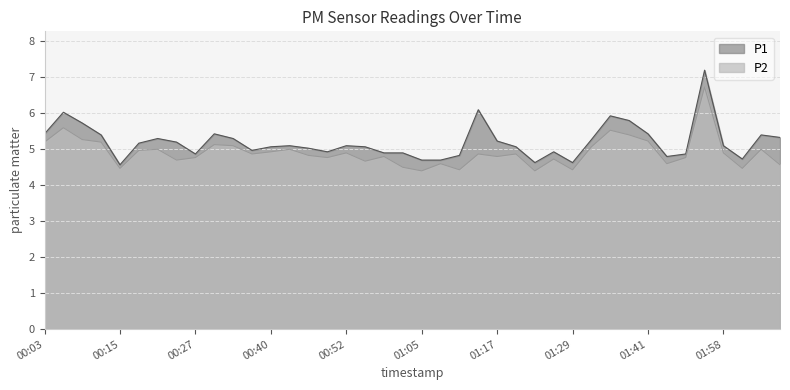

Which series has the widest spread of values?

P1